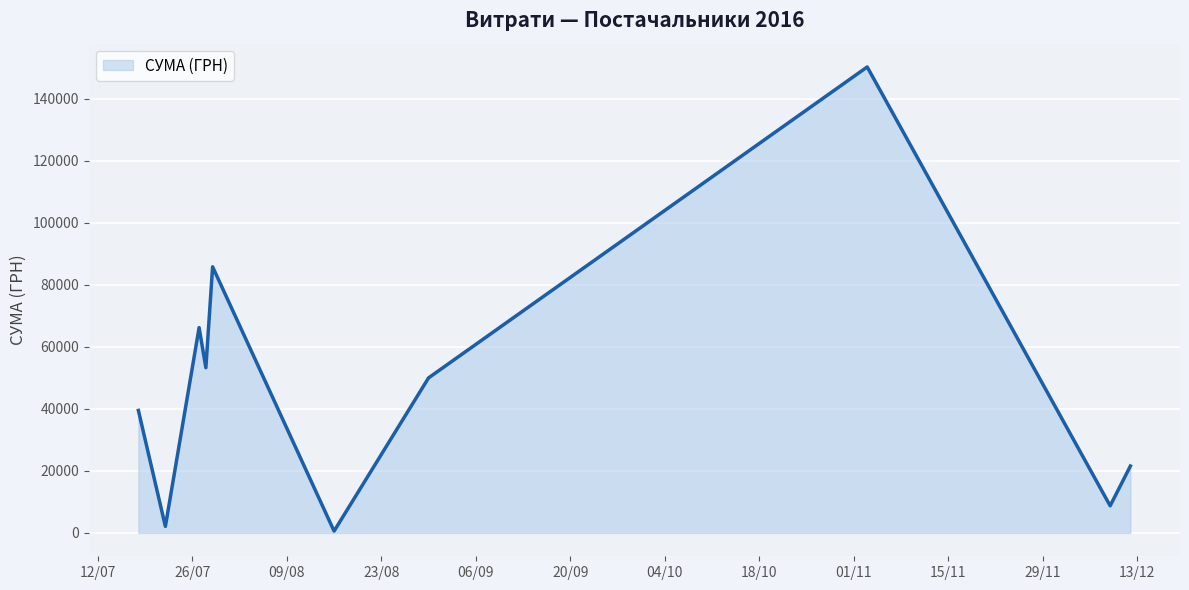

What is the difference between the maximum and minimum values?

149607.7